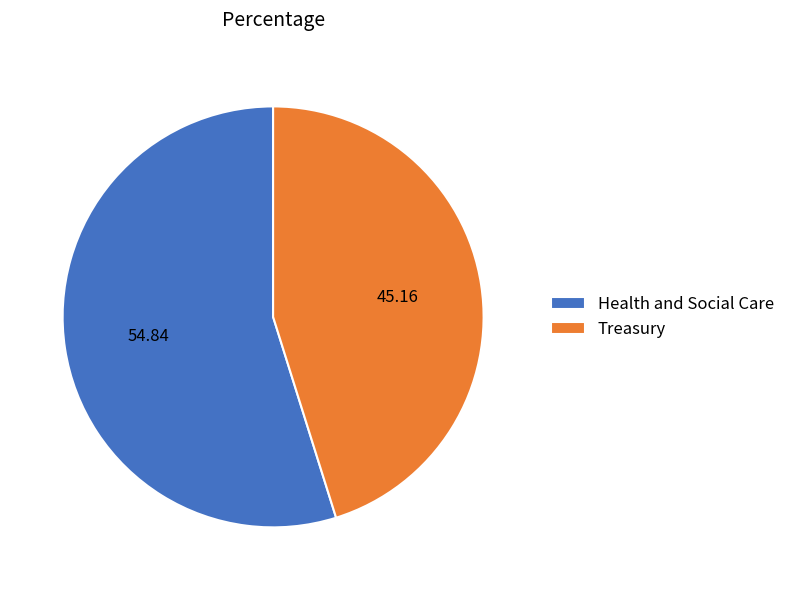

The Health and Social Care slice represents 55% of the pie. True or false?

True